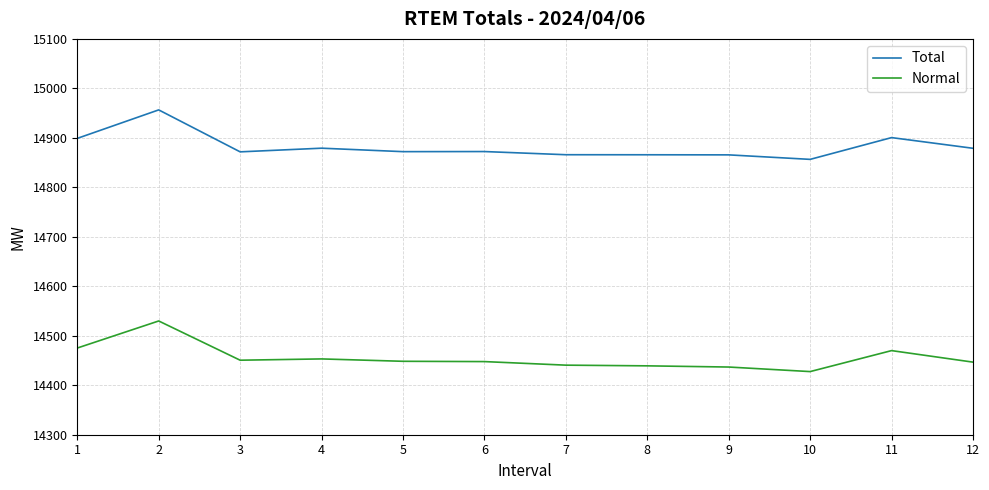

What are all the series names shown in the legend?

Total, Normal